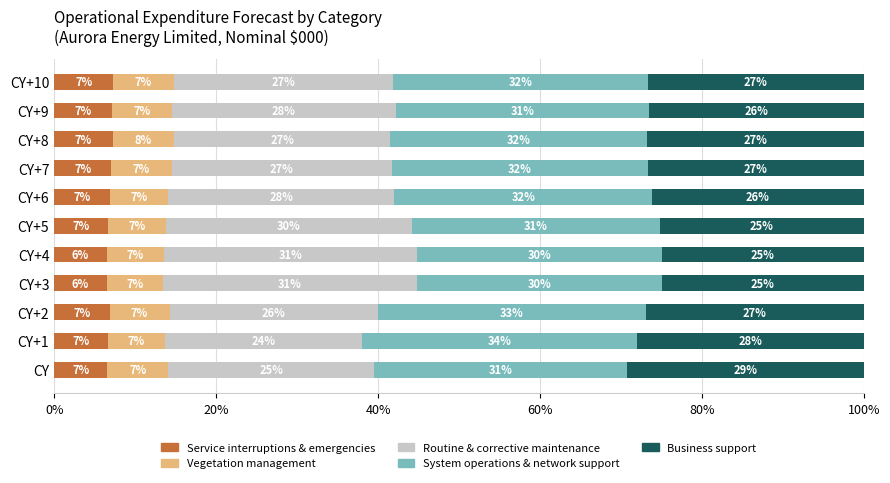

What are all the series names shown in the legend?

Service interruptions & emergencies, Vegetation management, Routine & corrective maintenance, System operations & network support, Business support